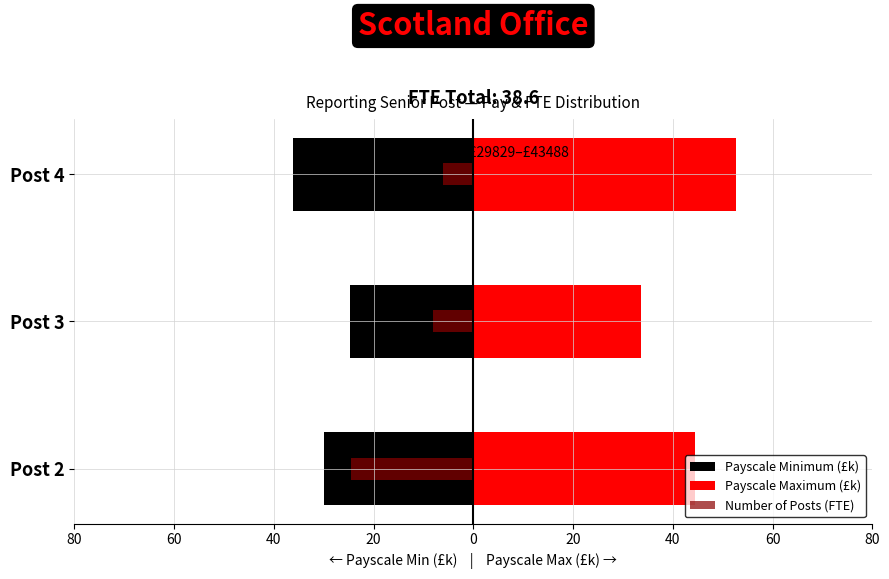

The Payscale Maximum (£k) series shows 28.9 at Post 2. True or false?

False